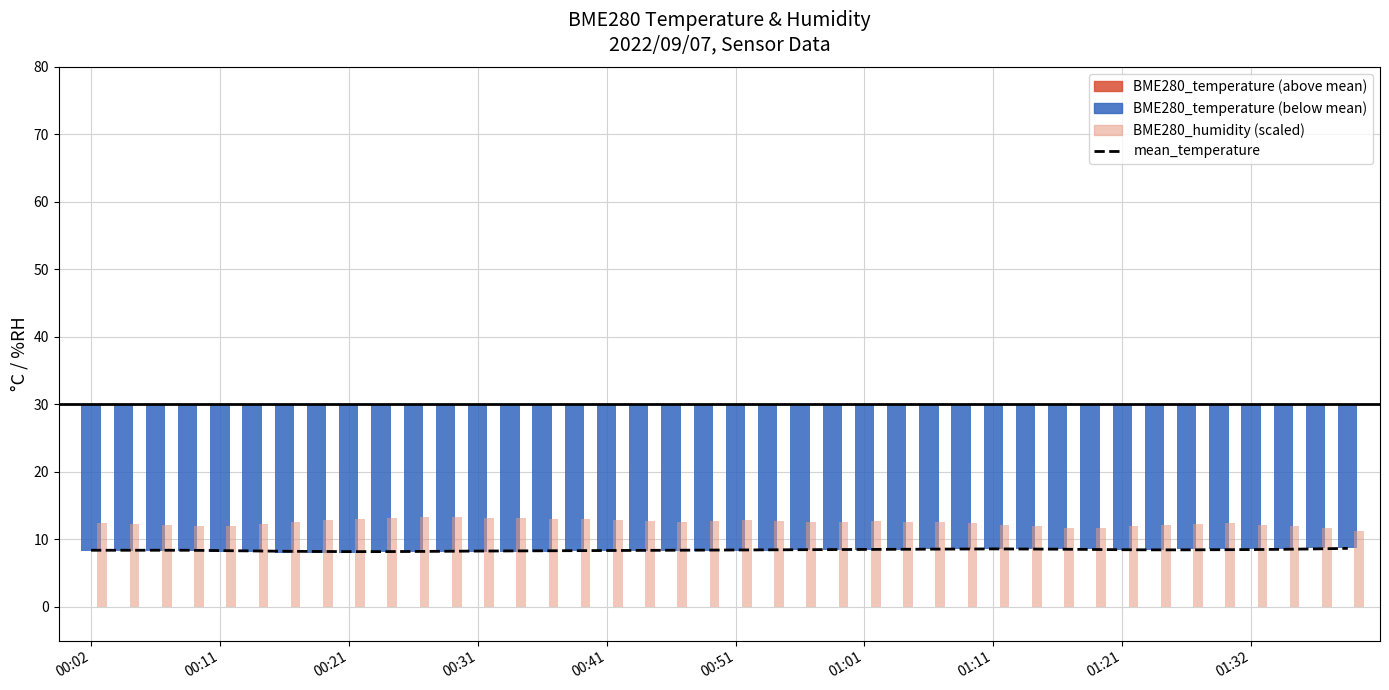

Approximately how many times larger is the value at 34 compared to 37?

1.0